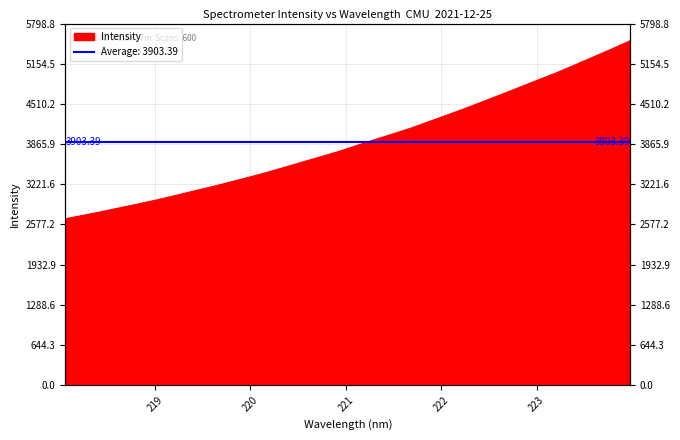

List the labels in order of value, largest first.

223.9802, 223.7895, 223.5987, 223.408, 223.2172, 223.0264, 222.8355, 222.6447, 222.4538, 222.263, 222.0721, 221.8812, 221.6902, 221.4993, 221.3083, 221.1174, 220.9264, 220.7354, 220.5444, 220.3533, 220.1623, 219.9712, 219.7801, 219.589, 219.3979, 219.2067, 219.0156, 218.8244, 218.6332, 218.442, 218.2508, 218.0596